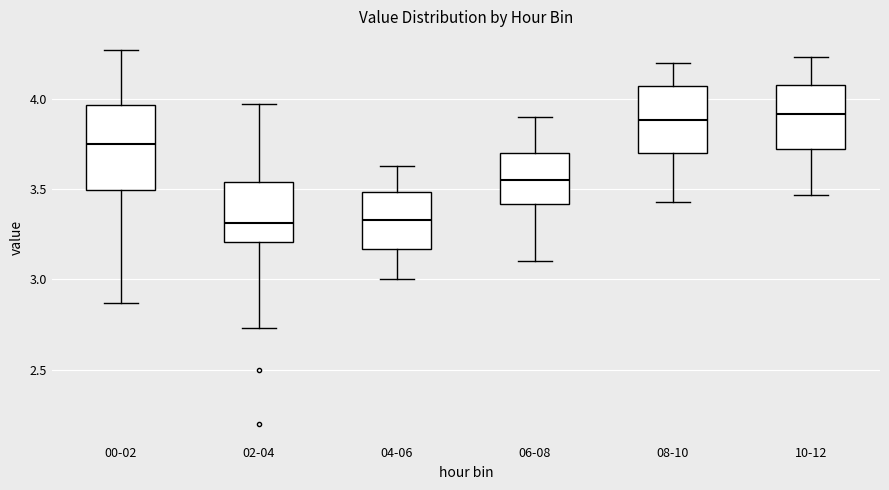

Where is the lower edge of the box for 10-12 on the y-axis? The values are not printed on the chart, so give them approximately, as read against the axis.

3.70